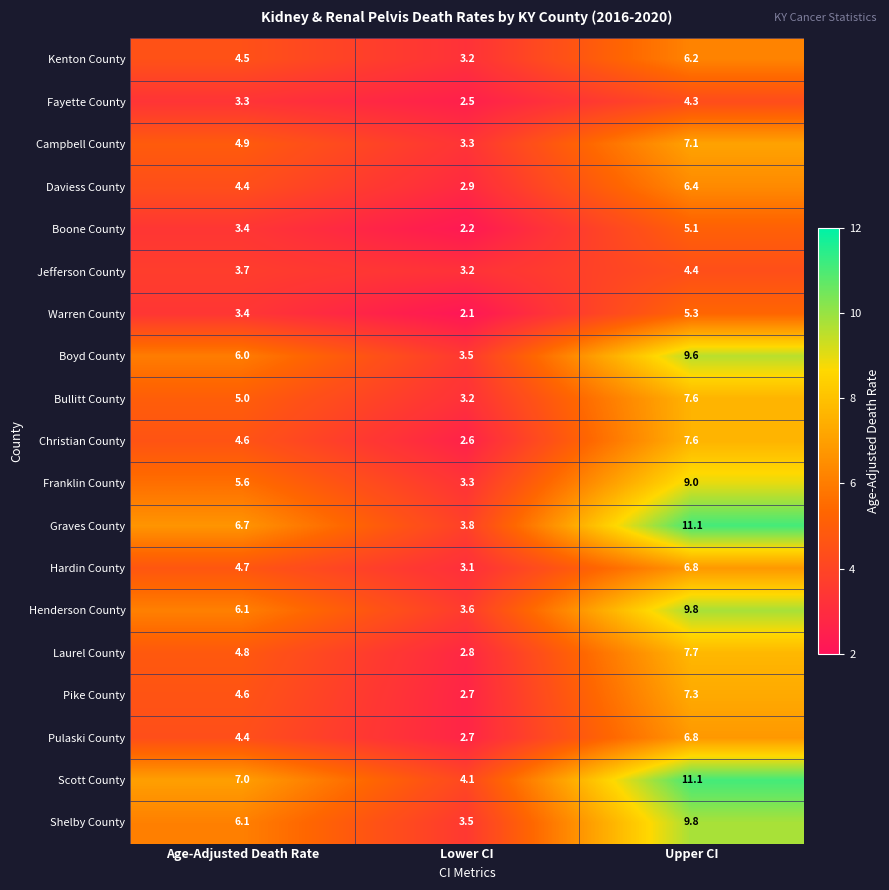

The Bullitt County series shows 4.6 at Upper CI. True or false?

False